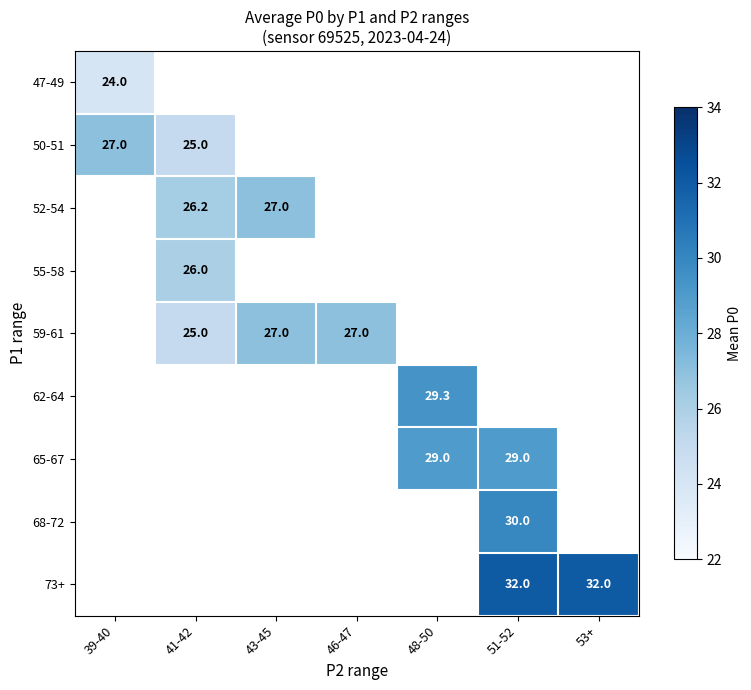

Is it true that 73+ equals 8.6 at 53+?

False